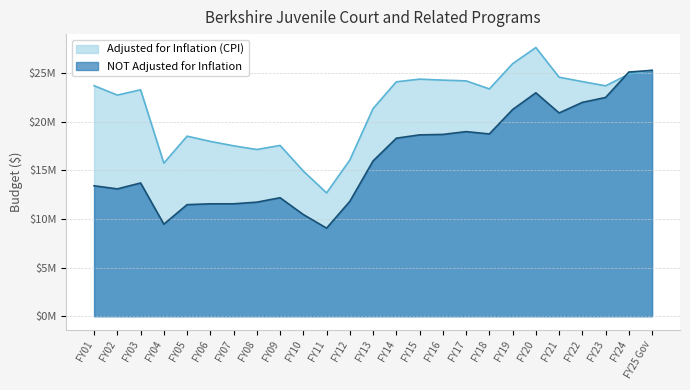

Count the number of categories in the chart.

25